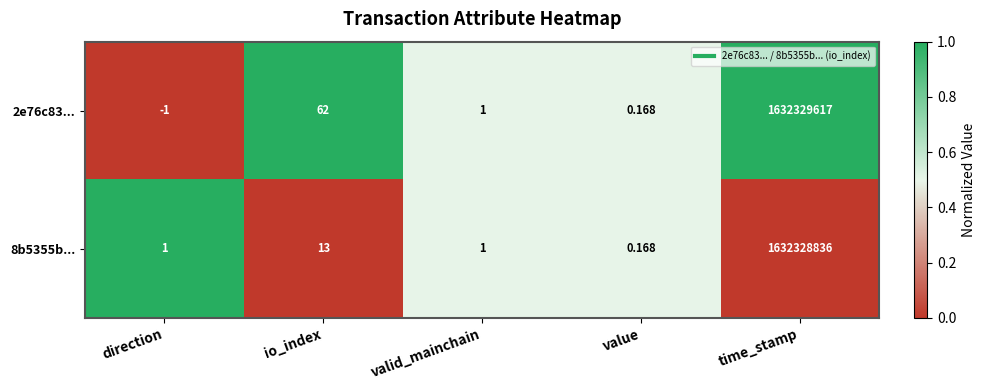

Where is 8b5355b... nearest to the value 816164418?

io_index